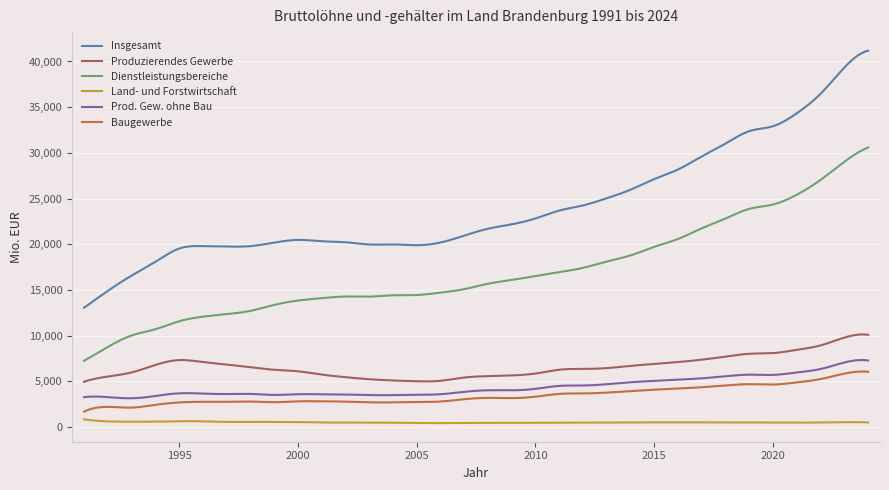

How many distinct data groups are displayed?

6